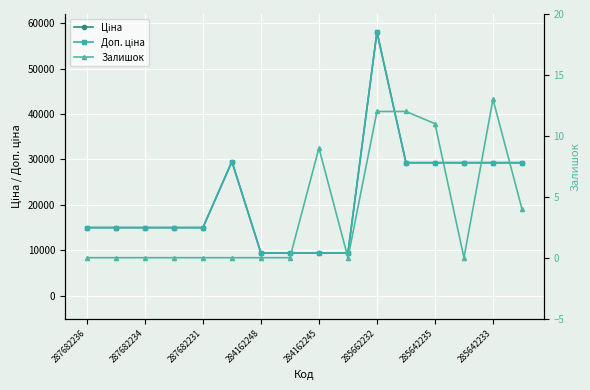

Count the number of categories in the chart.

16